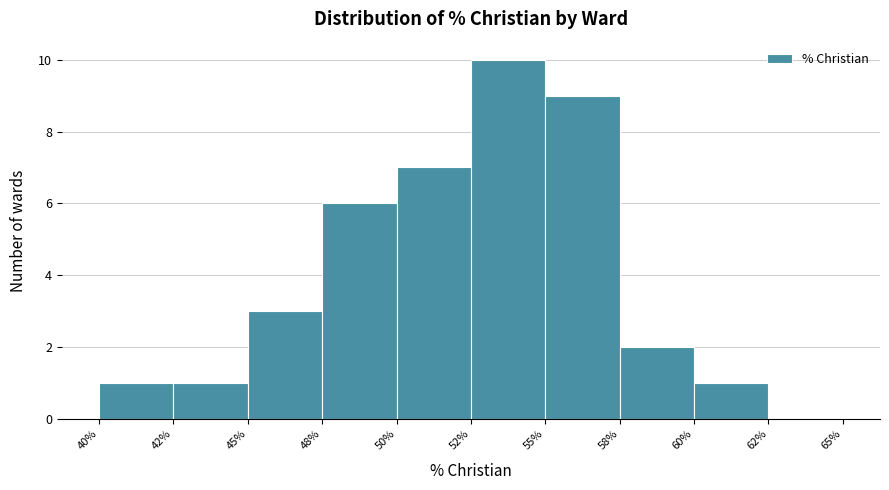

Reading left to right, extract all data points from this chart.

40%=1	42%=1	45%=3	48%=6	50%=7	52%=10	55%=9	58%=2	60%=1	62%=0